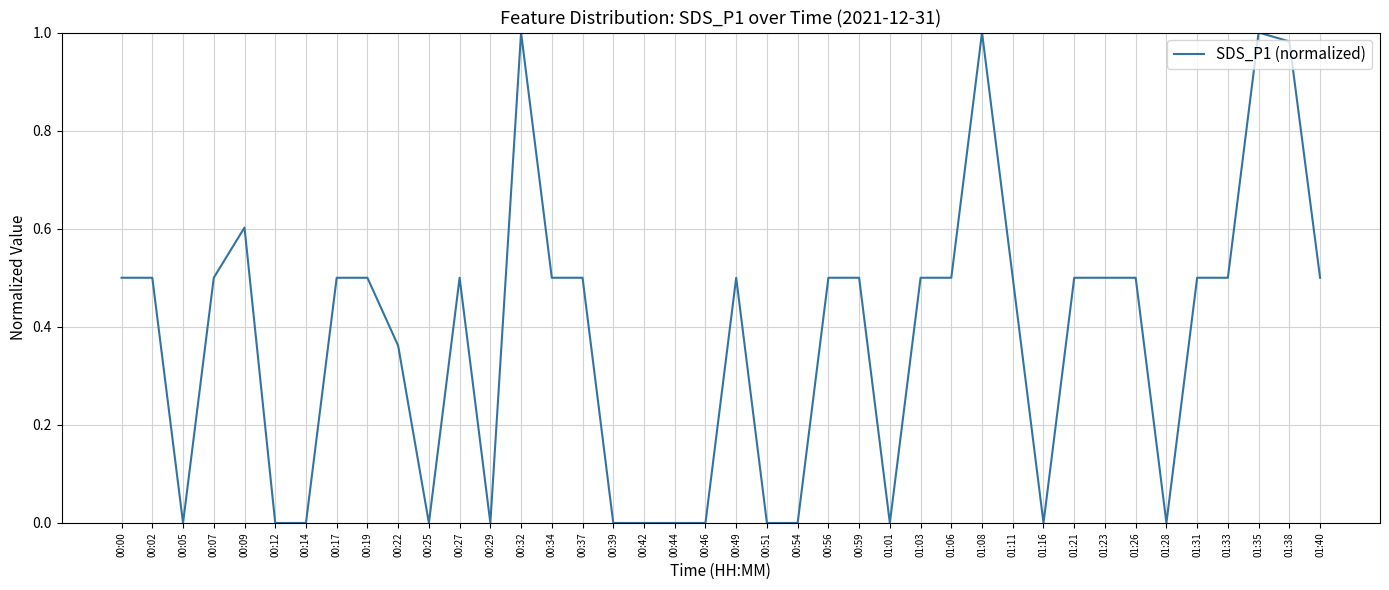

What is the change in value from 00:46 to 01:03?

+0.5